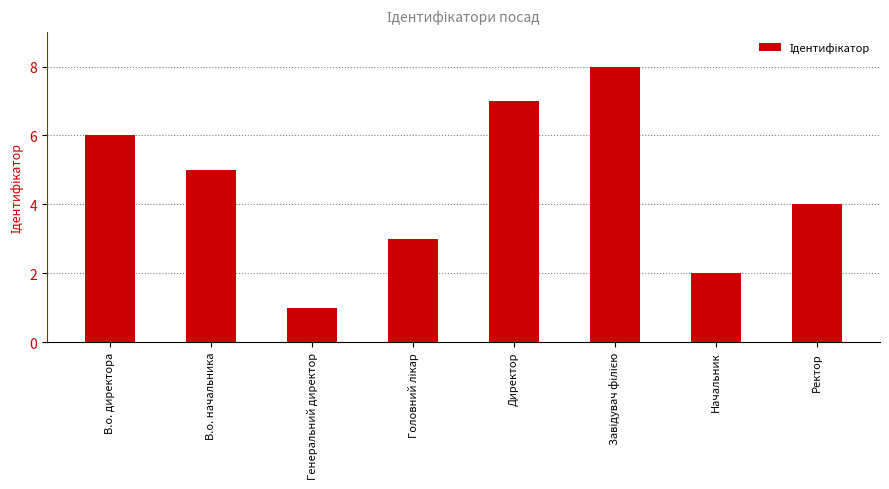

Reading left to right, extract all data points from this chart.

6	5	1	3	7	8	2	4